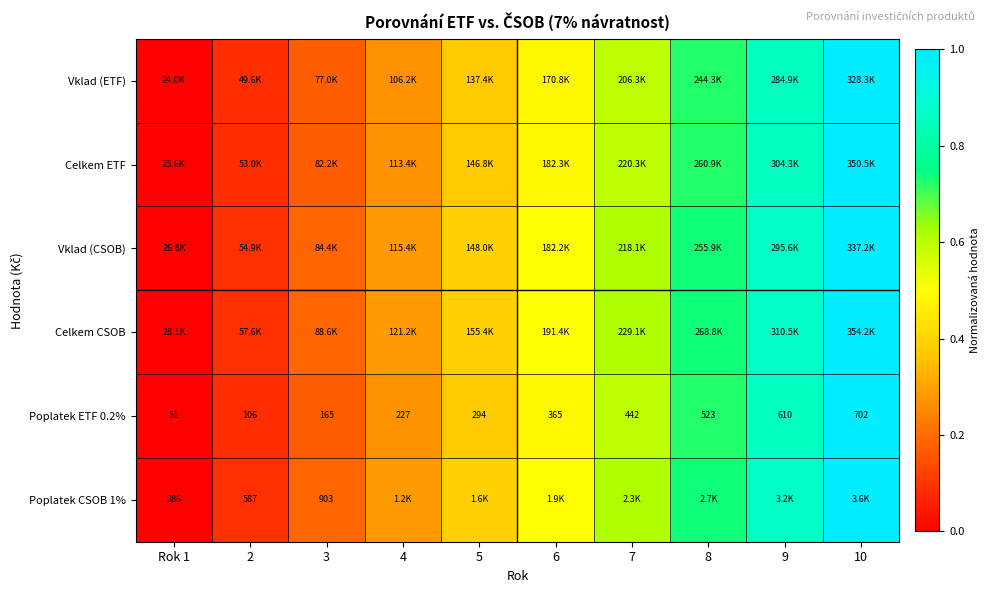

The Vklad (CSOB) series shows 0.2 at 2. True or false?

False